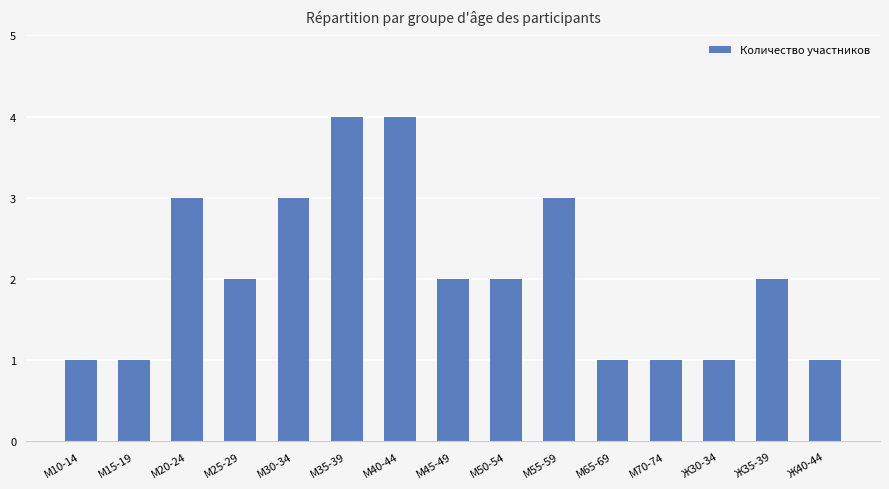

What is the difference between the maximum and minimum values?

3